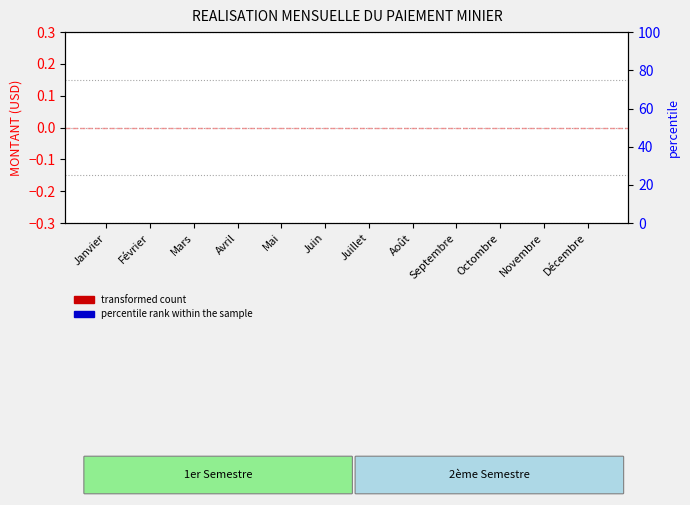

Which series has the largest range (max minus min)?

transformed count